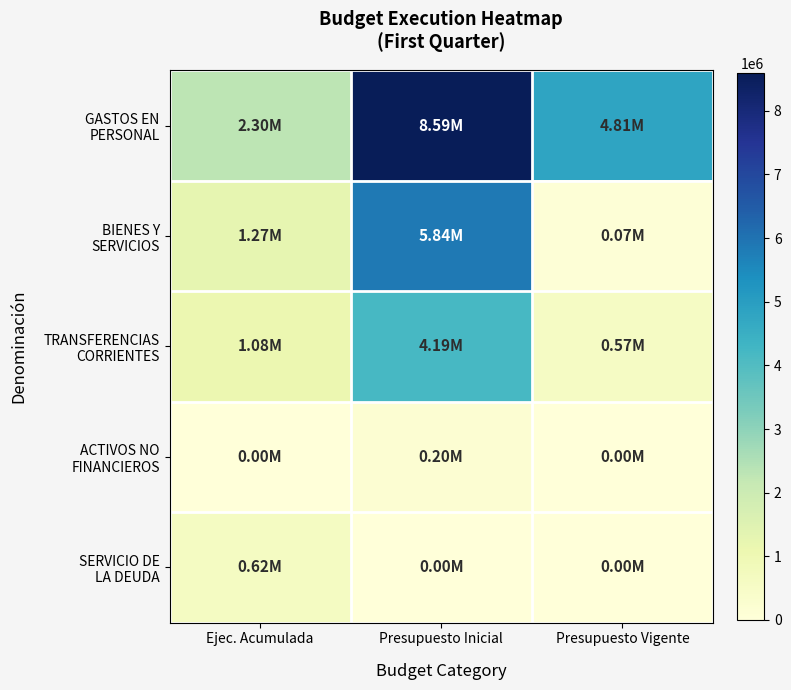

Which series has the largest range (max minus min)?

GASTOS EN PERSONAL